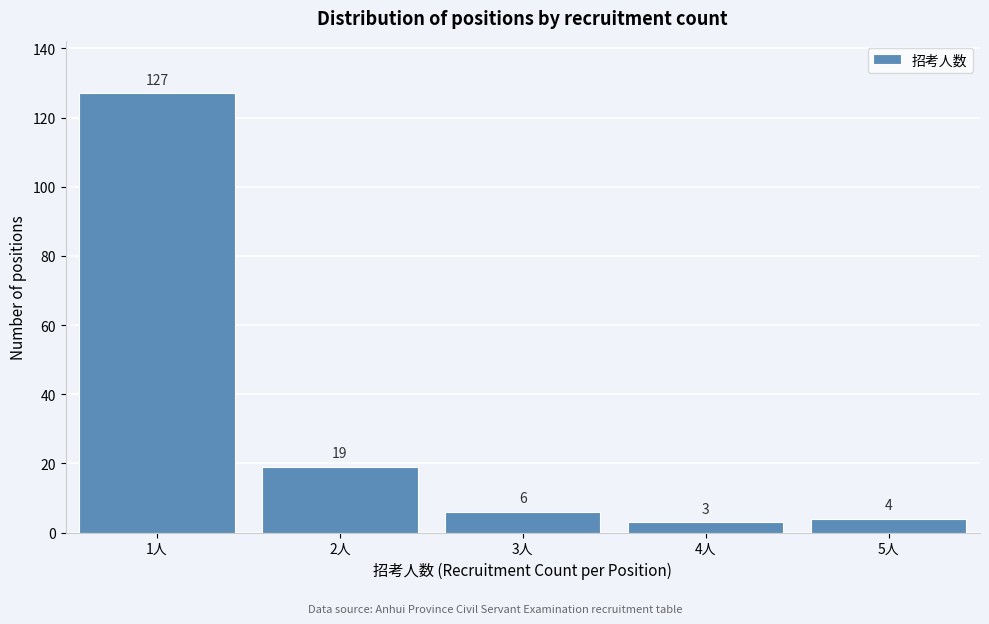

Reading right to left, list all the values displayed in this chart.

4	3	6	19	127